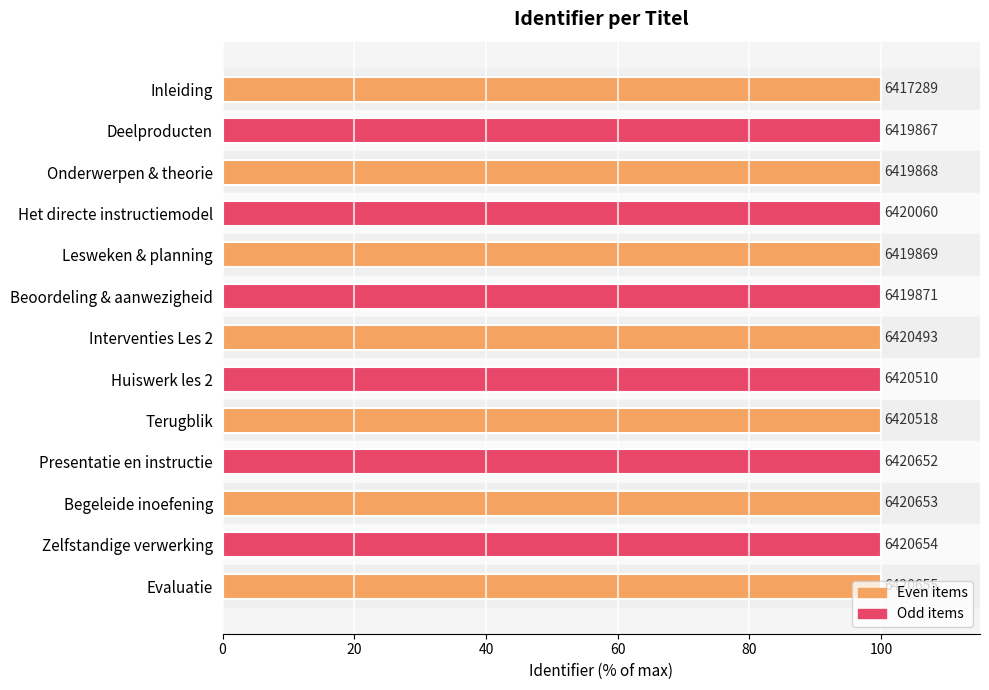

How many bars are there in total?

13